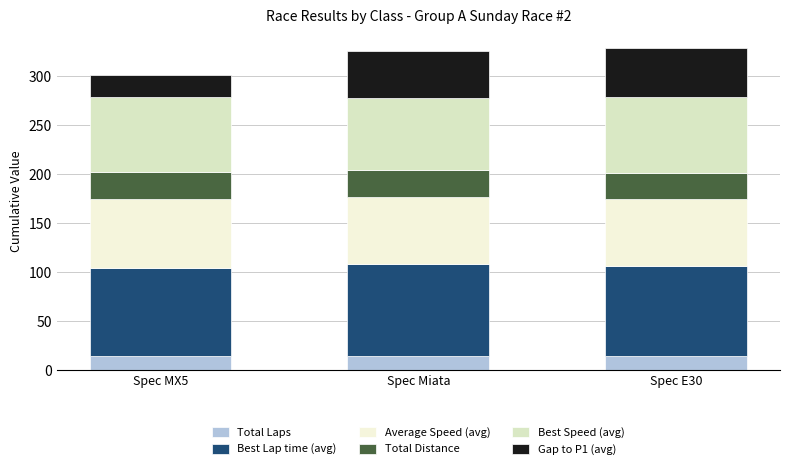

Is it true that Average Speed (avg) equals 91.3 at Spec MX5?

False